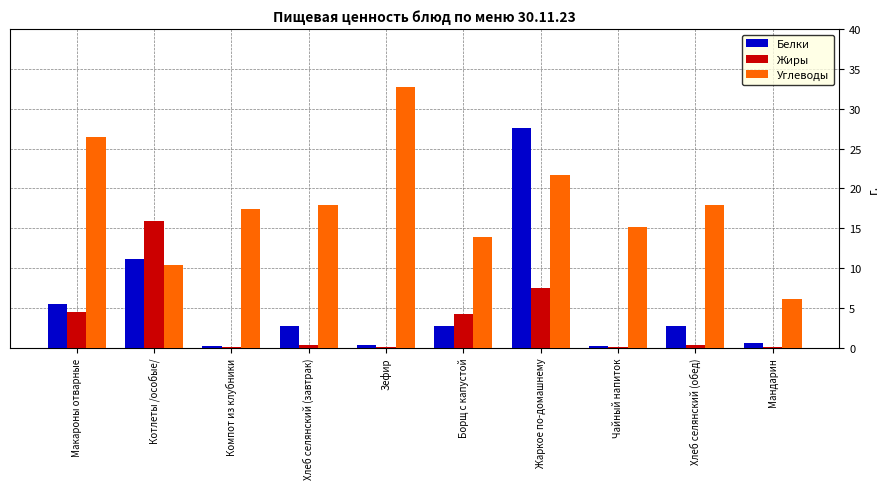

Is the value of Углеводы at Котлеты /особые/ greater than the value of Белки at Компот из клубники?

Yes